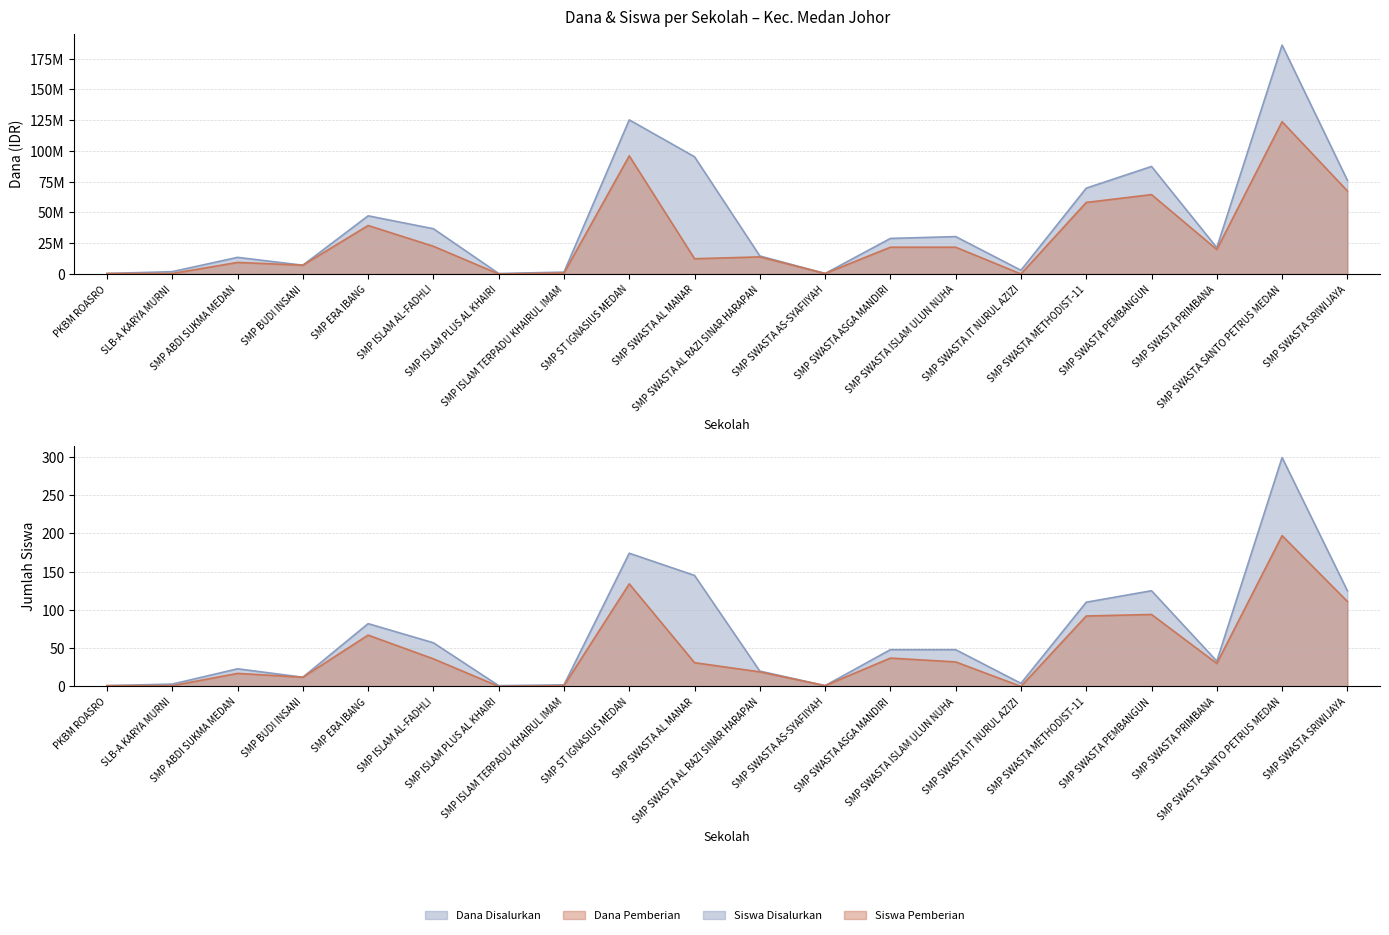

What is the value of the Siswa Disalurkan point at the 9th from the left?

174